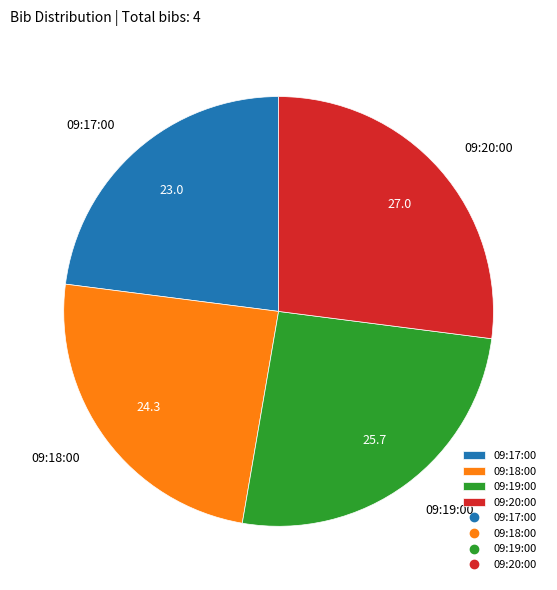

How many slices are in this pie chart?

4